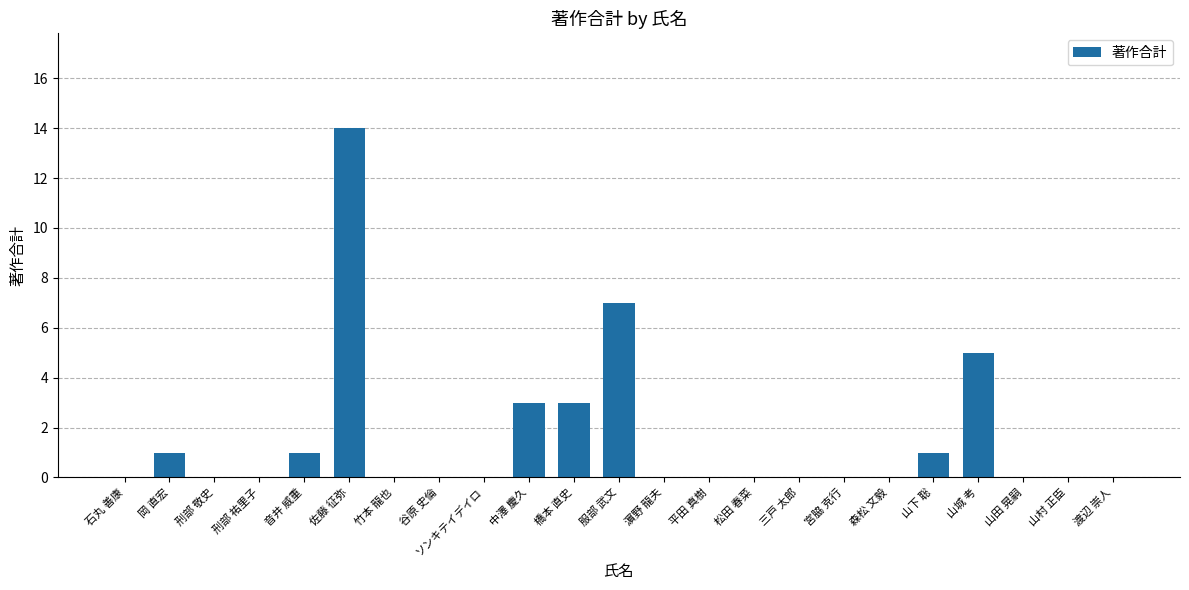

What is the change in value from 佐藤 征弥 to 平田 真樹?

-14